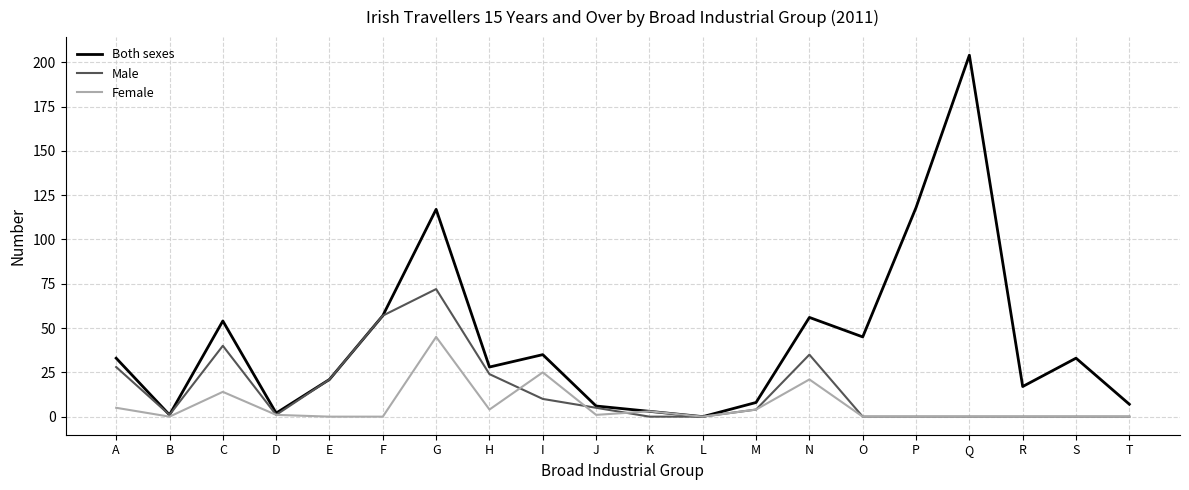

What is the spread (max minus min) of values at R?

17